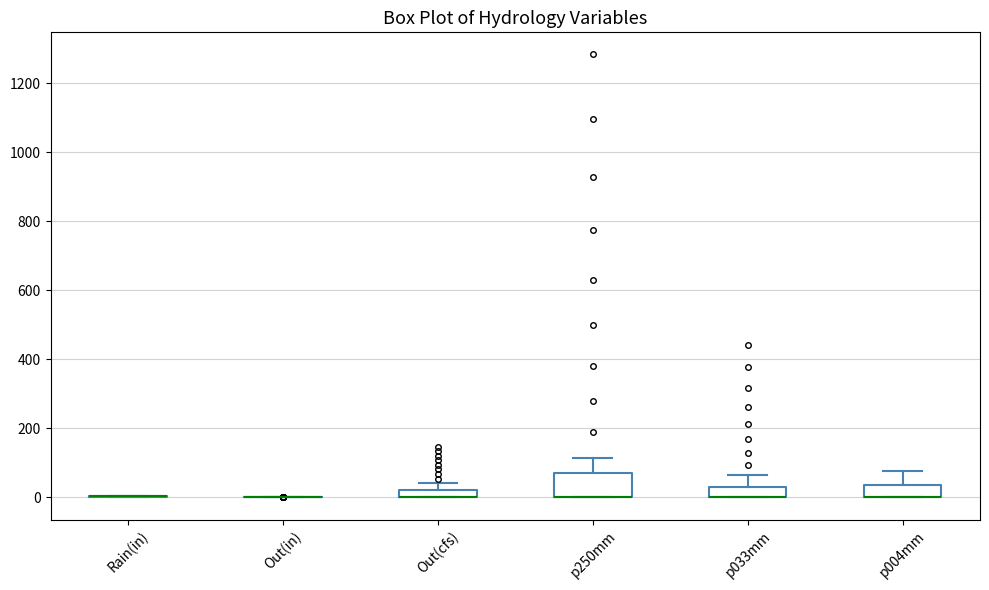

Comparing the boxes themselves (not the whiskers), which one is the tallest?

p250mm